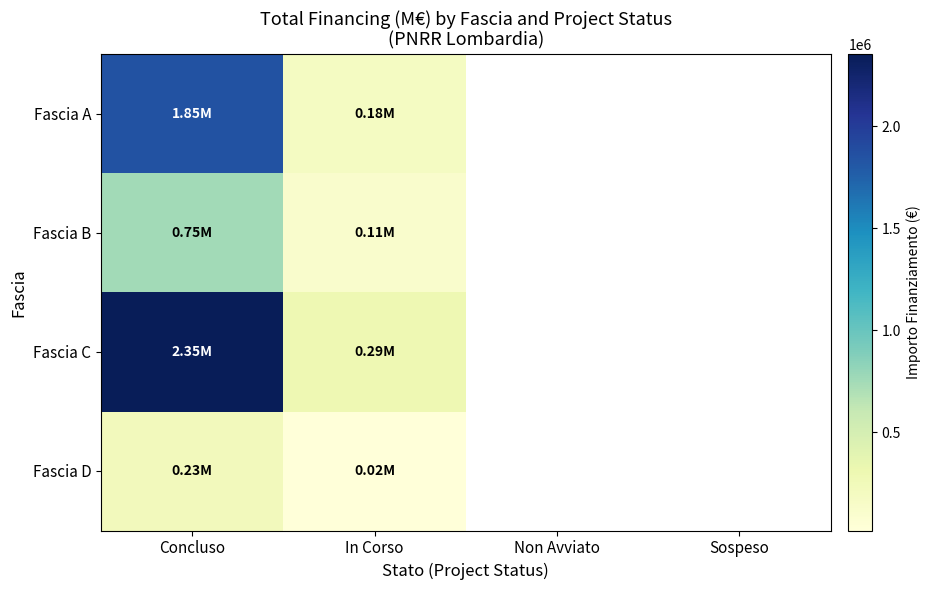

Where is Fascia A nearest to the value 1015587?

Concluso